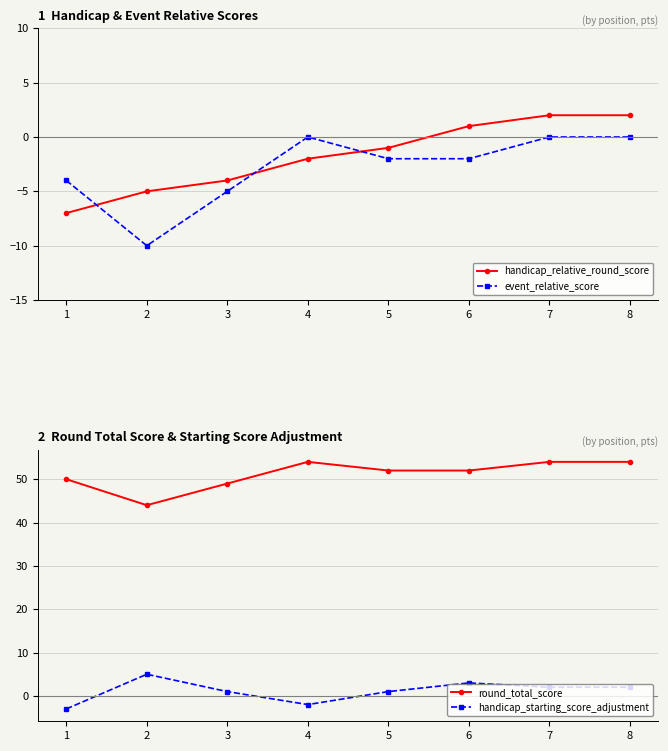

True or false: handicap_relative_round_score has more than 0 interior local peaks.

False